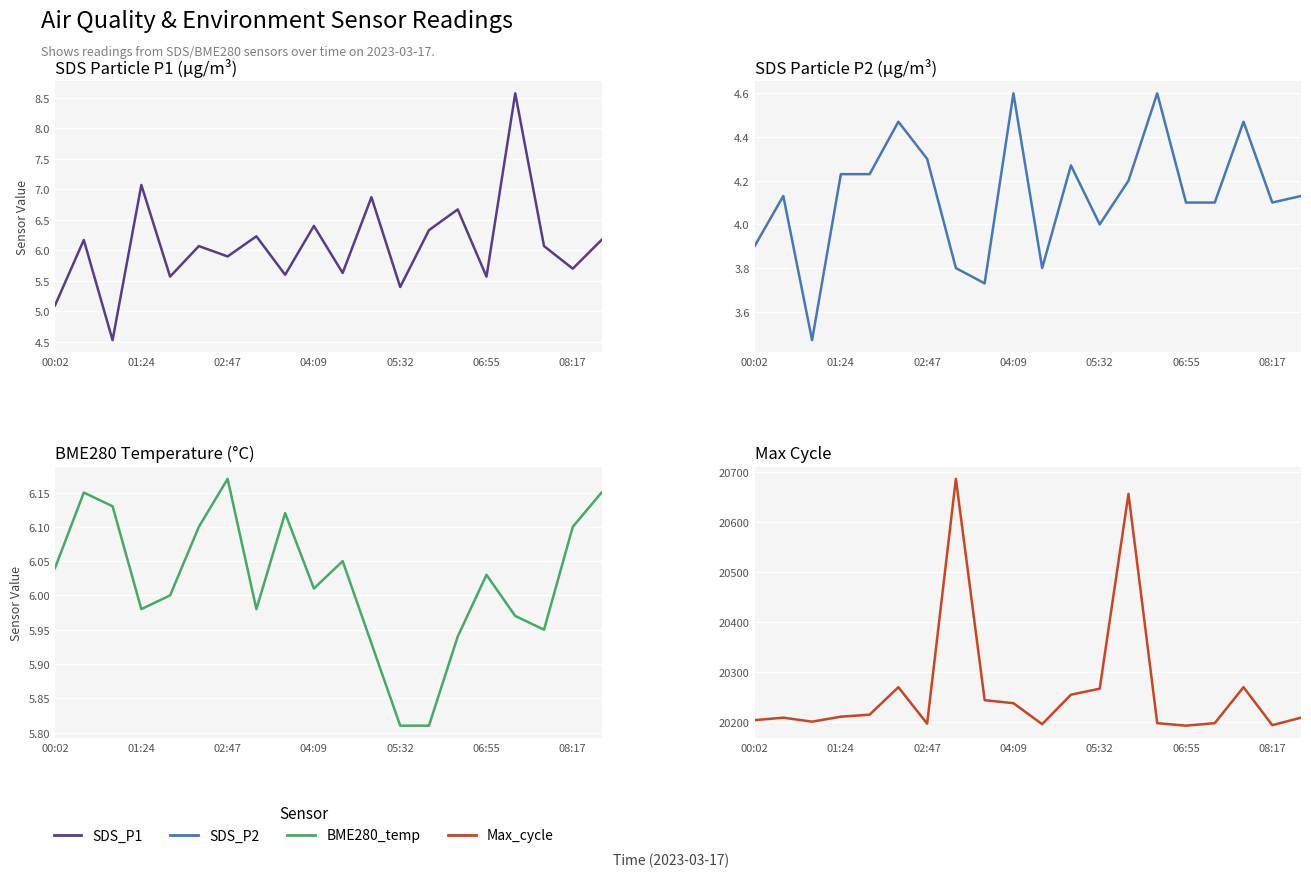

What is the average value of the SDS_P1 series?

6.1